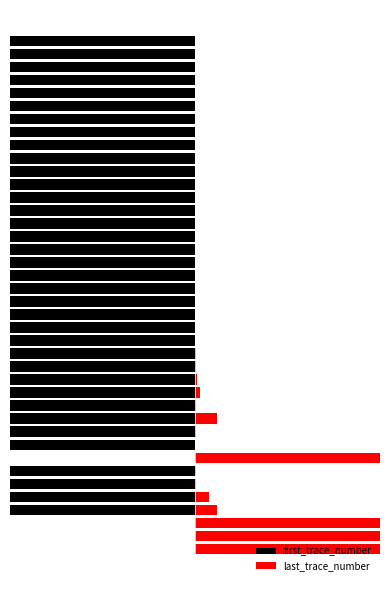

Which has a higher value, 24 or 21?

21